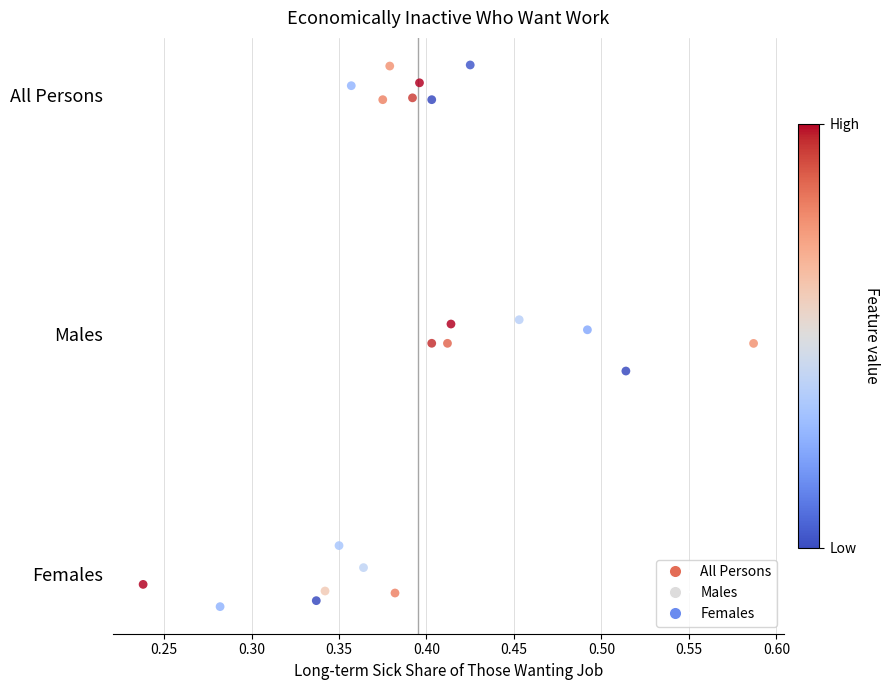

What are all the series names shown in the legend?

All Persons, Males, Females